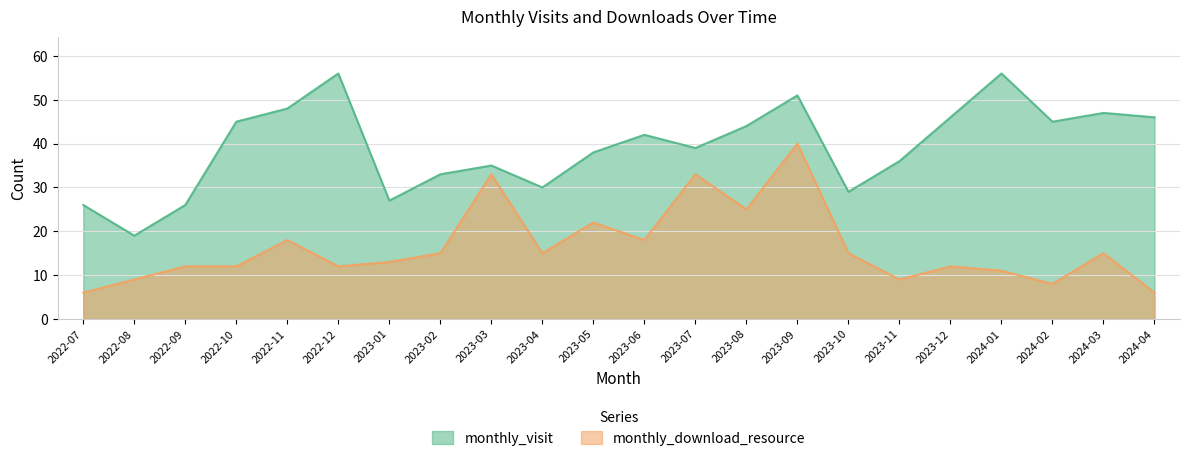

How many values in the monthly_visit series are below 42?

11